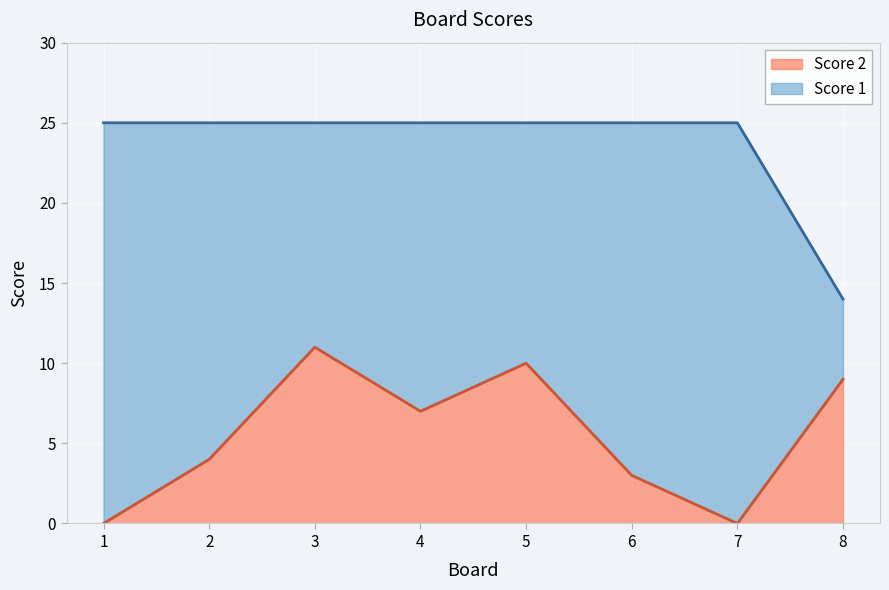

True or false: Score 1 and Score 2 cross at least once.

False